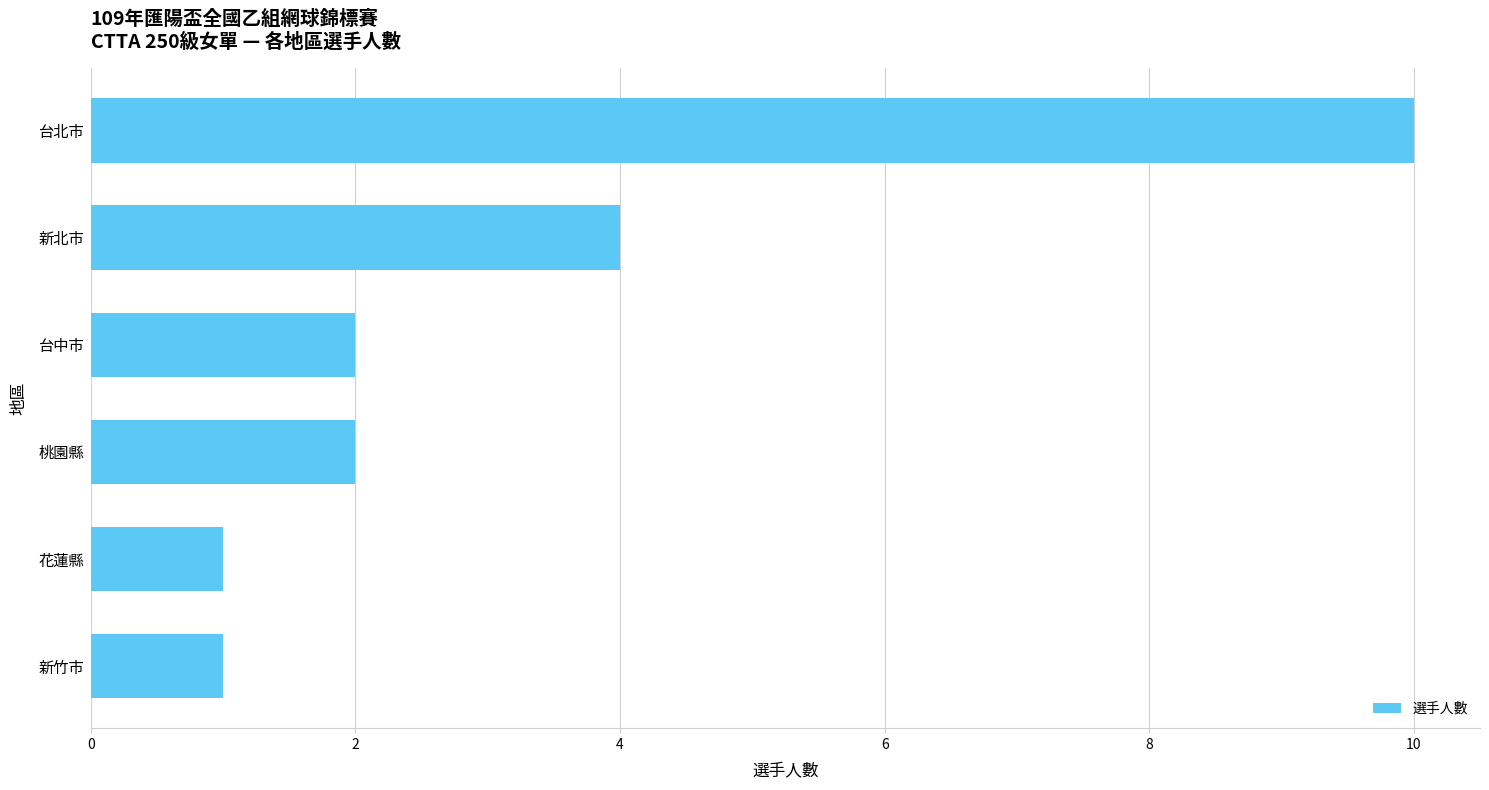

How many bars are there in total?

6